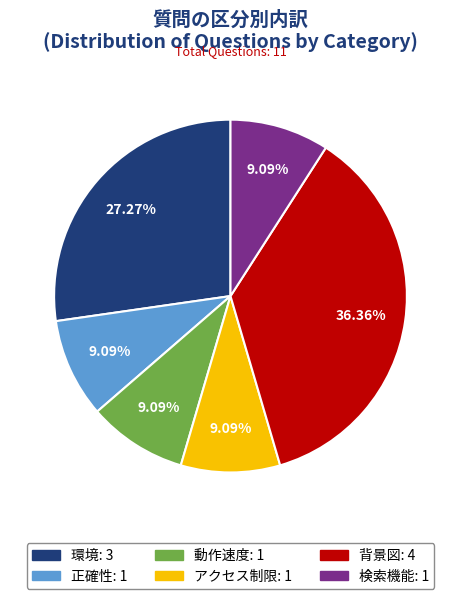

How many segments does this pie chart have?

6